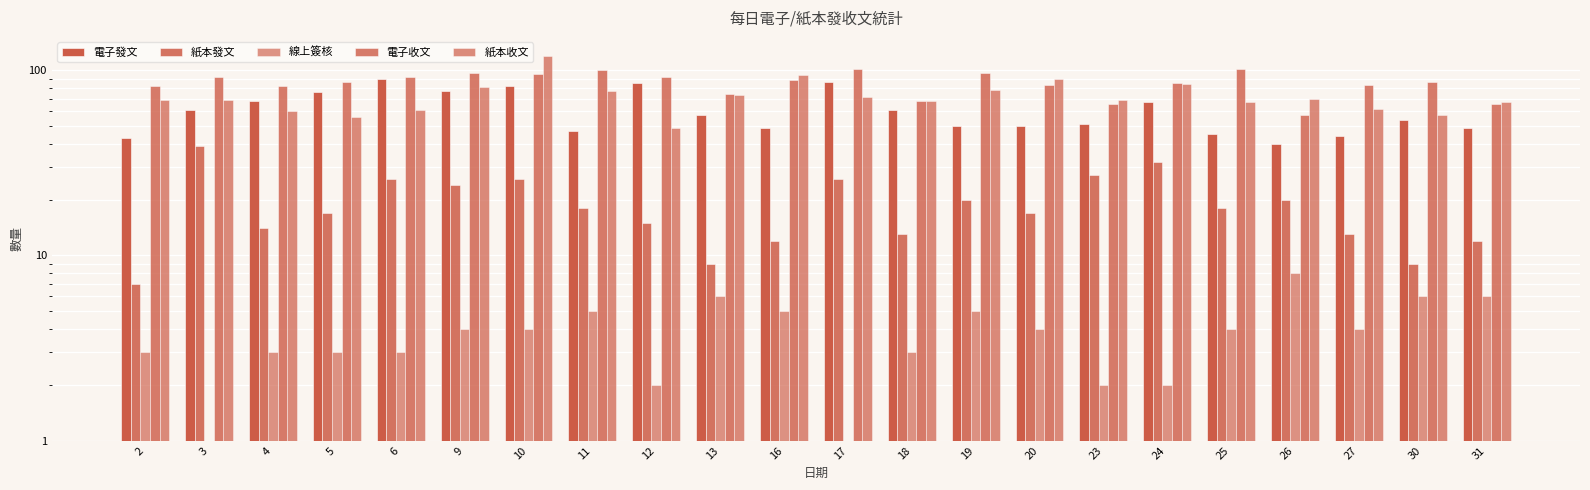

What is the total value across all series at 10?

326